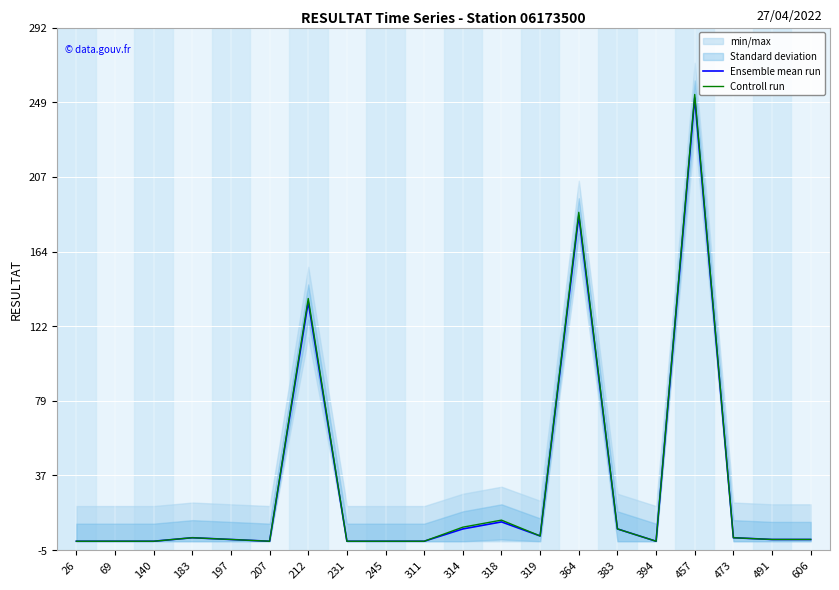

The value of Controll run at 26 is 135. True or false?

False